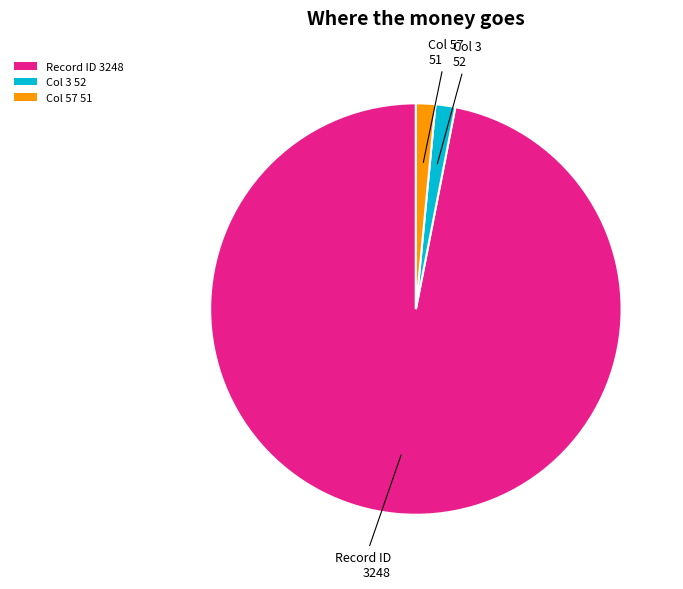

The Col 57 51 slice represents 7% of the pie. True or false?

False